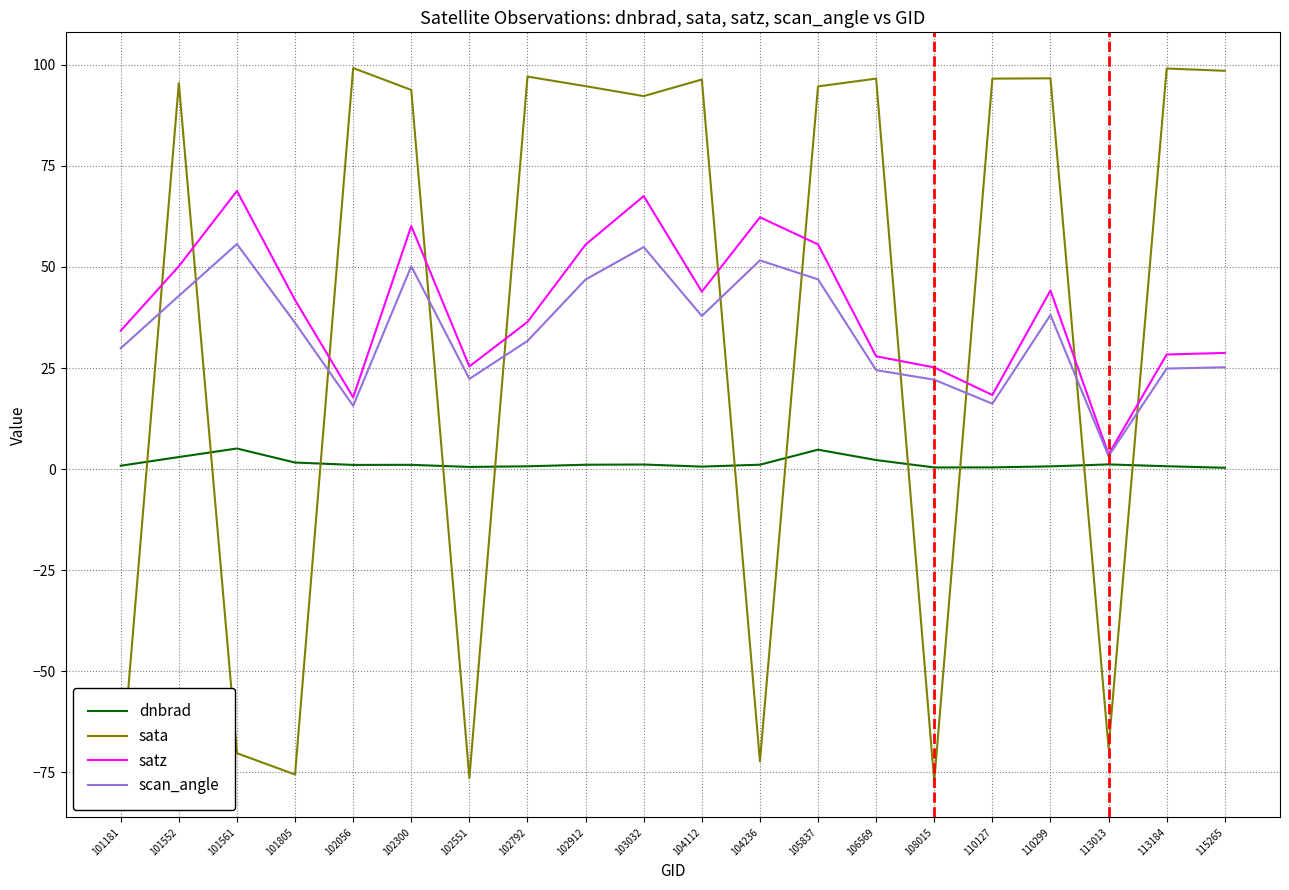

What is the maximum value for sata?

99.2